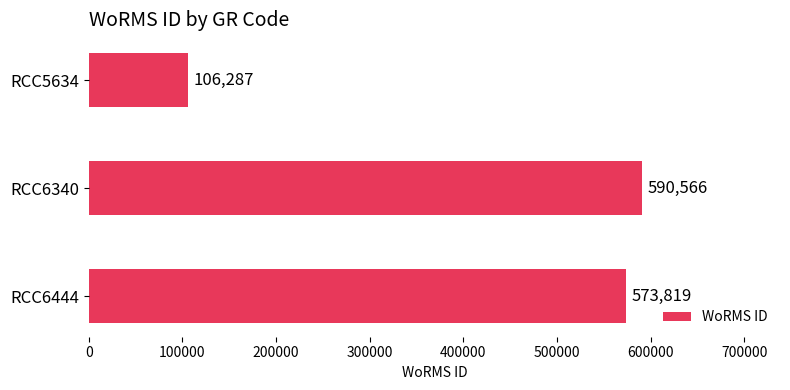

Rank the categories by value from lowest to highest.

RCC5634, RCC6444, RCC6340